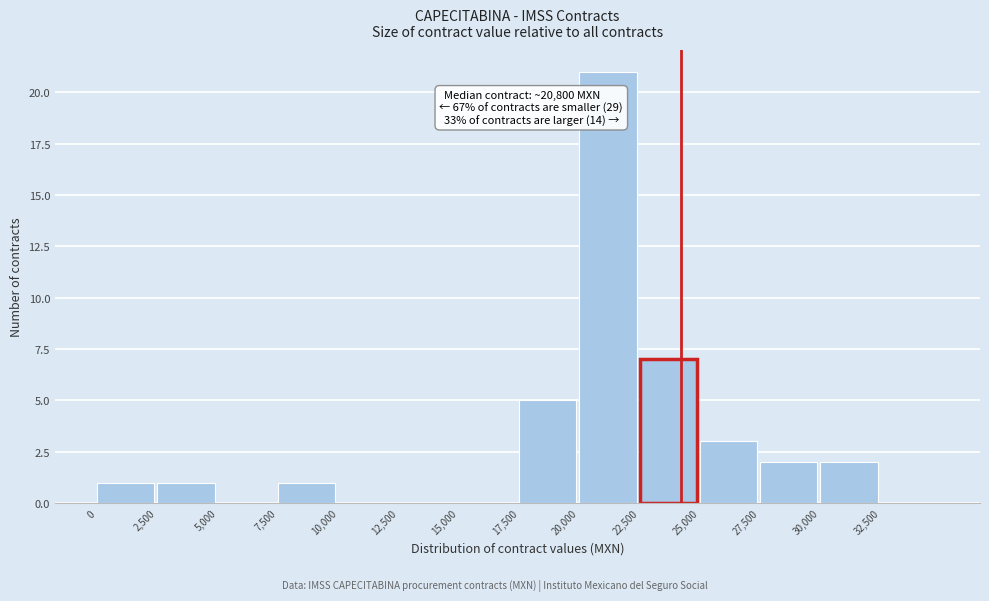

Which range on the x-axis has the tallest bar?

20000 to 22500